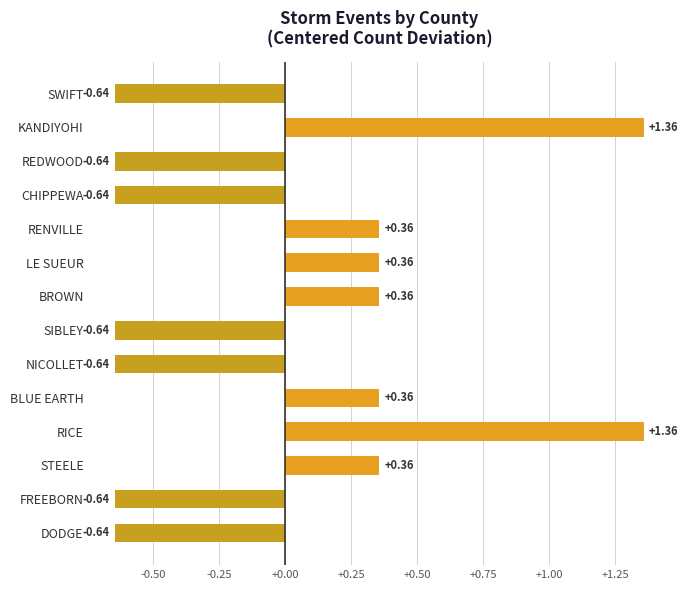

Does the chart contain stacked bars?

No